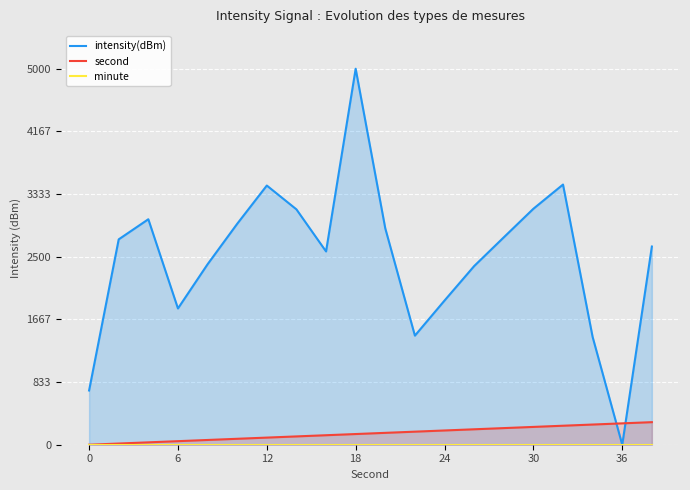

What is the highest value of the second series?

300.0